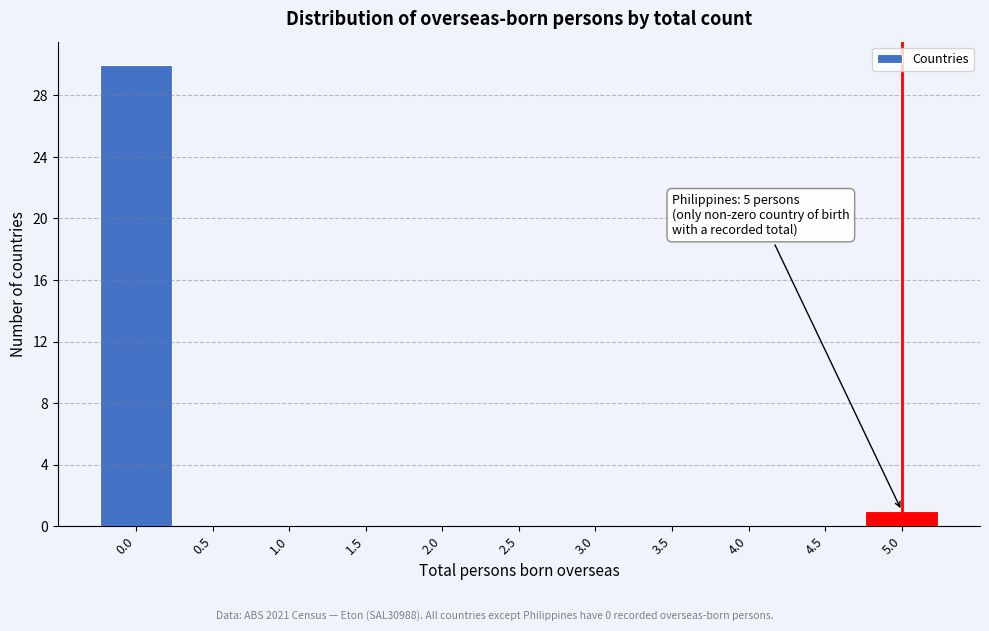

Over which range of the x-axis is the bar tallest?

-0.25 to 0.25